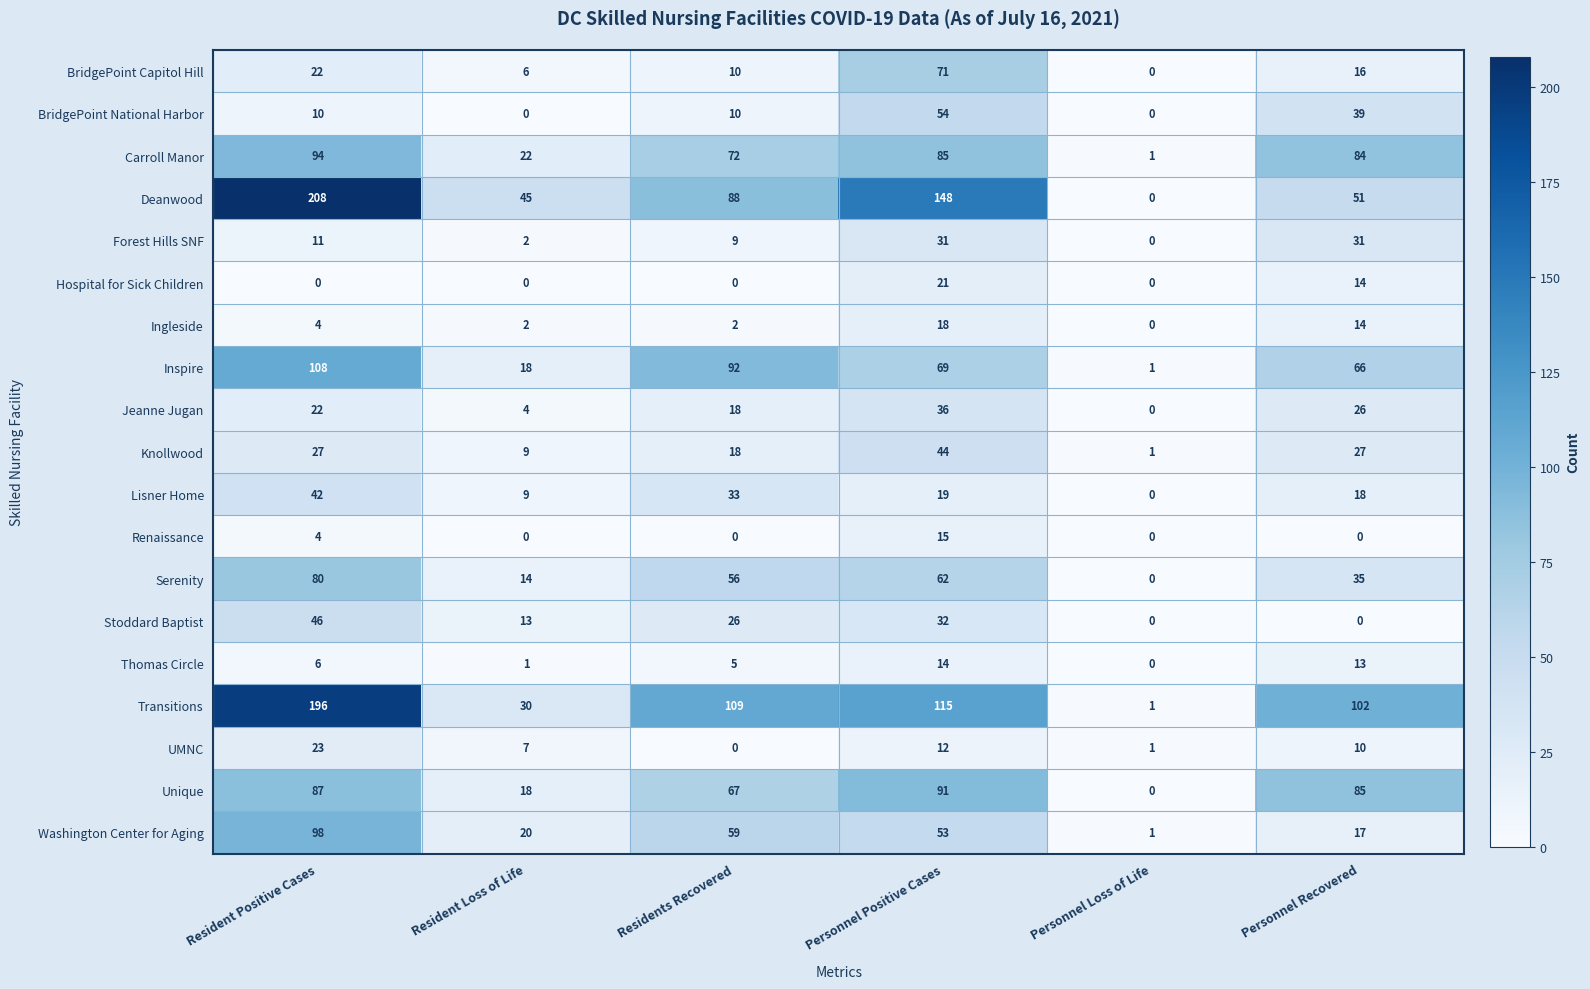

How many data points in Lisner Home are less than 19?

3